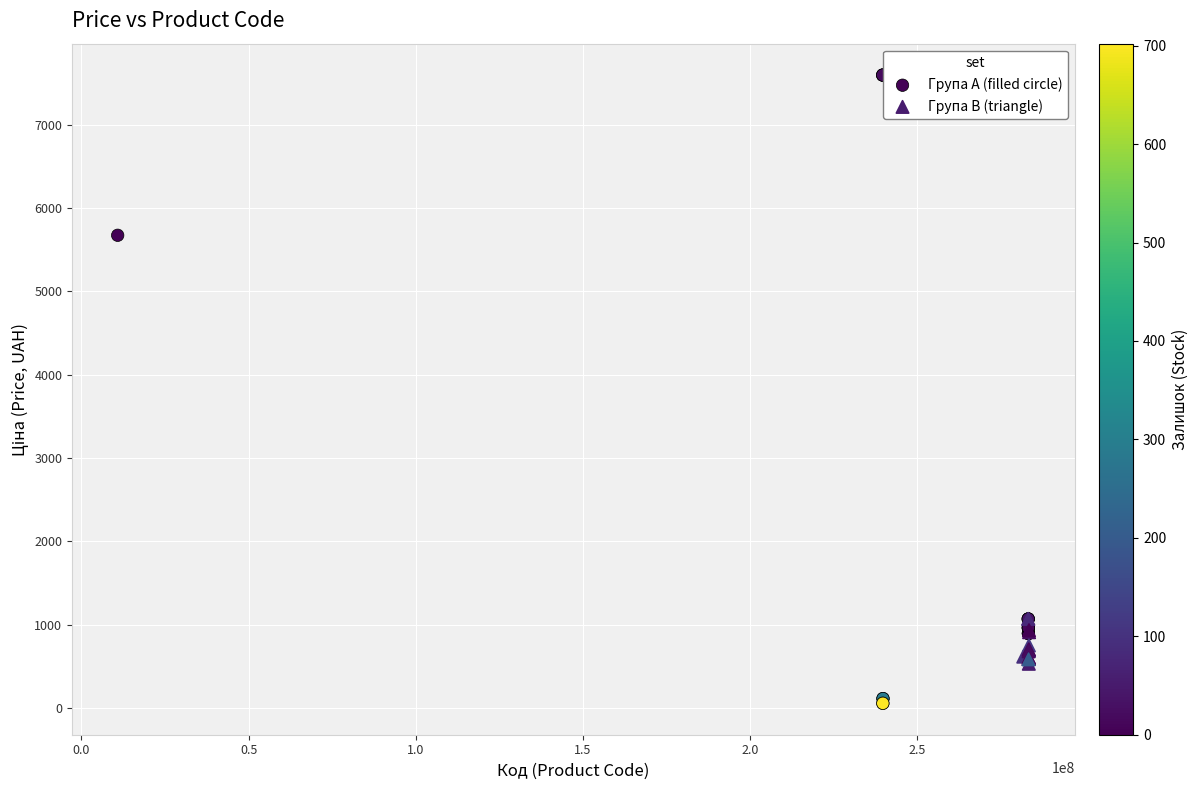

Which series has the widest spread of Y values?

Група A (filled circle)